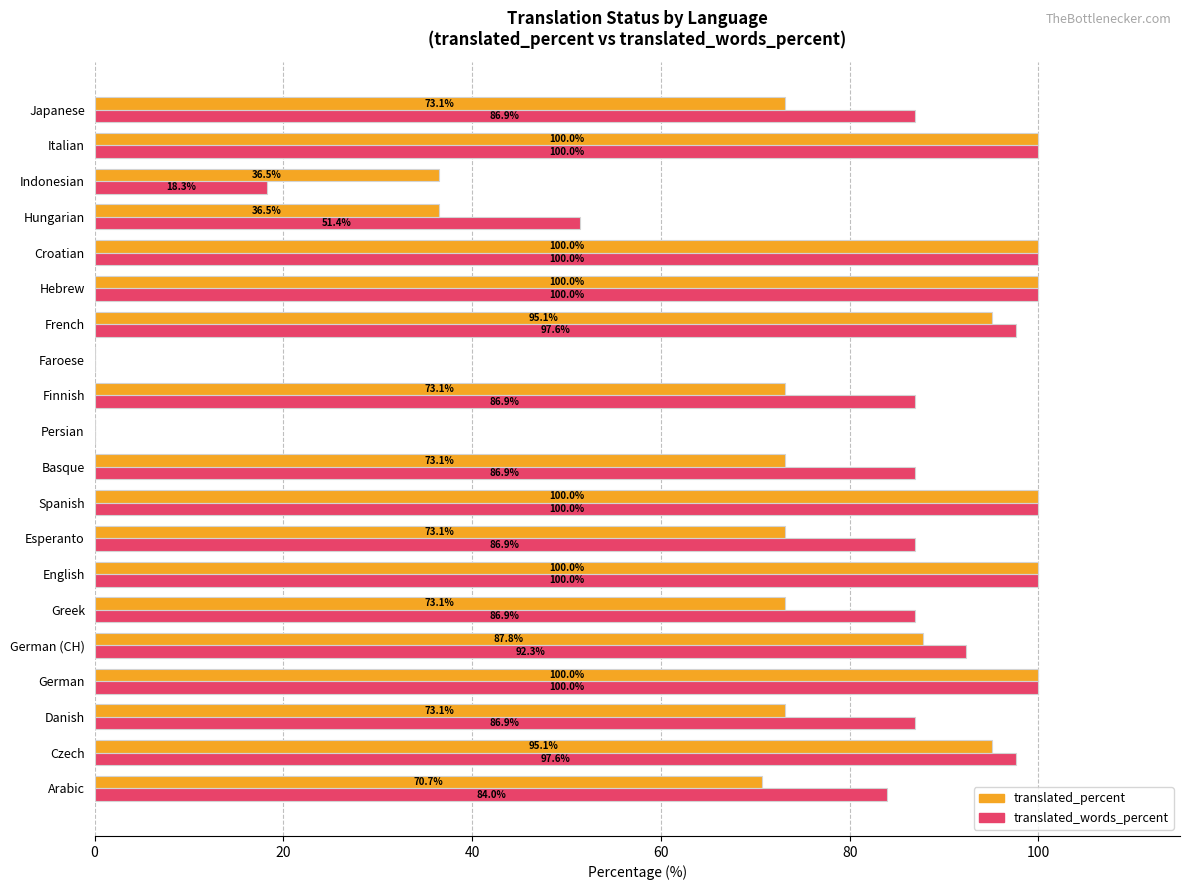

Which series changed the most between Danish and Italian?

translated_percent